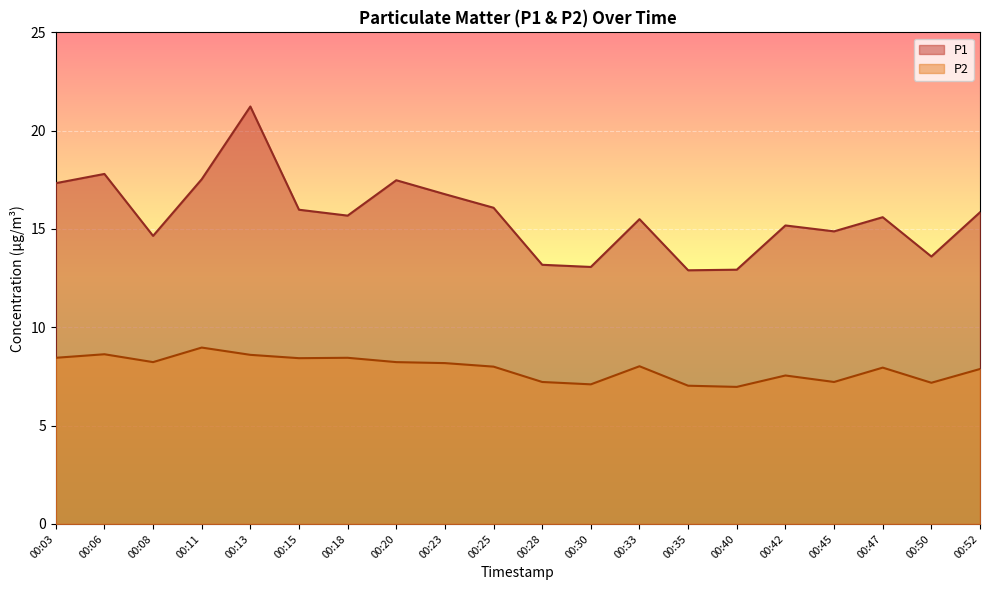

The value of P2 at 00:11 is 9.0. True or false?

True